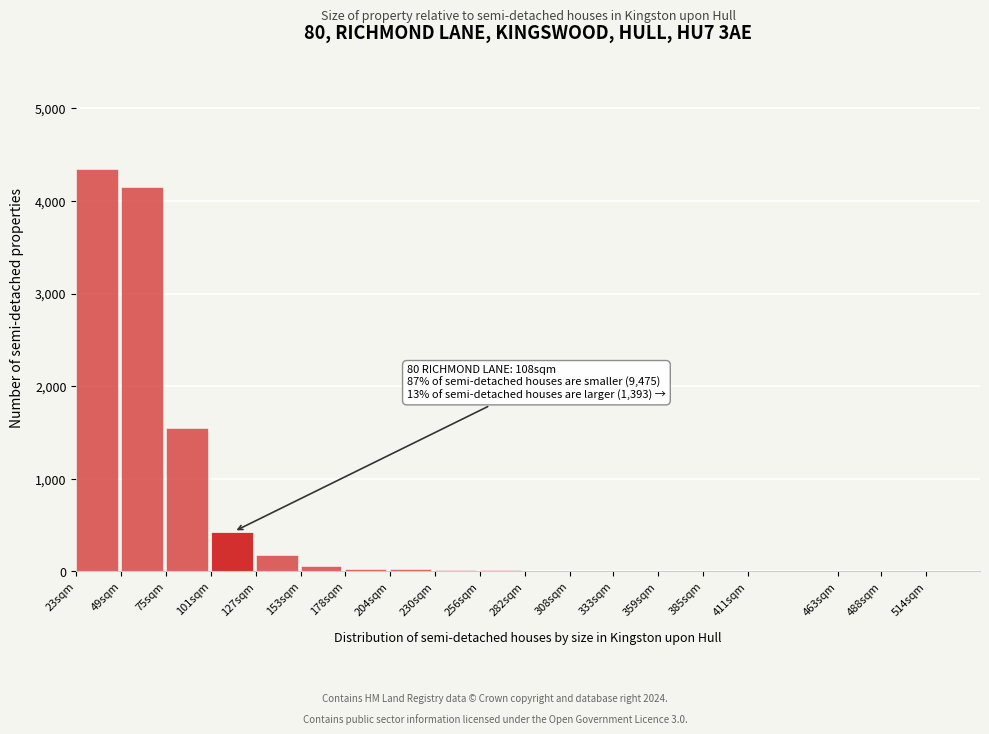

Which category has the highest value across all series?

23sqm